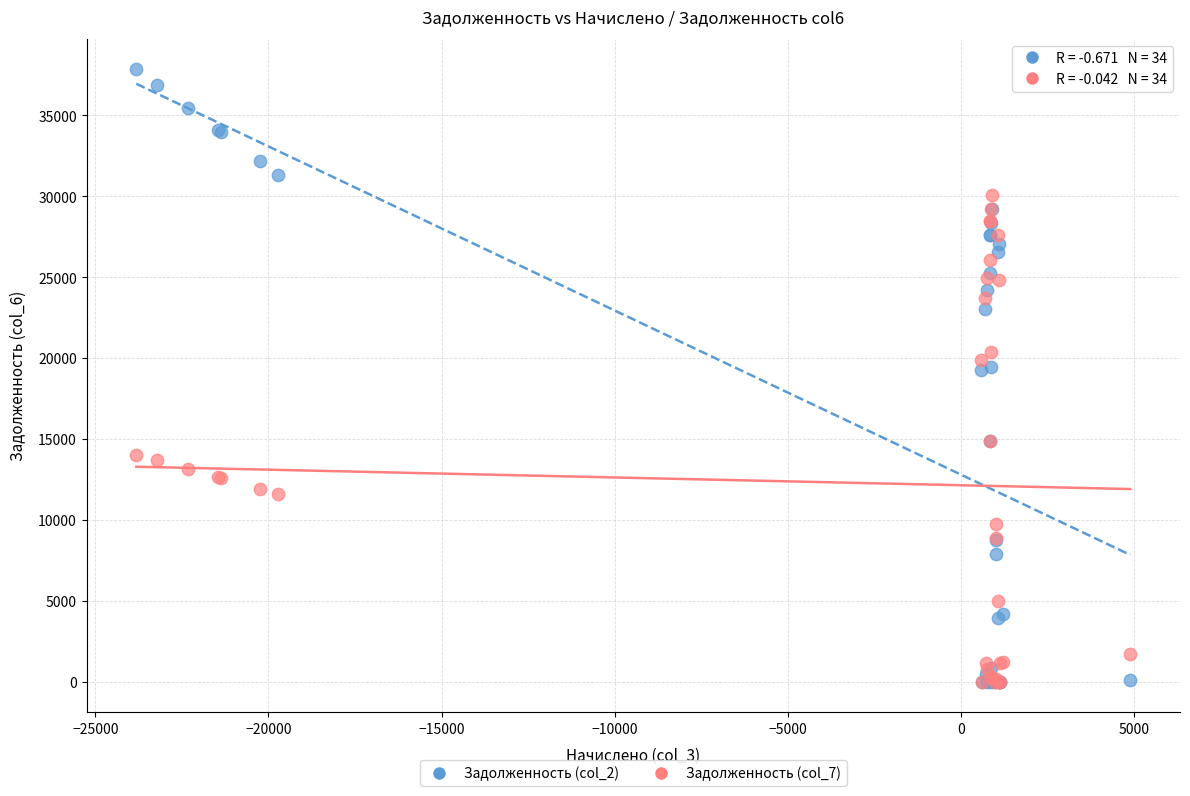

Which series reaches the maximum Y coordinate?

Задолженность (col_2)